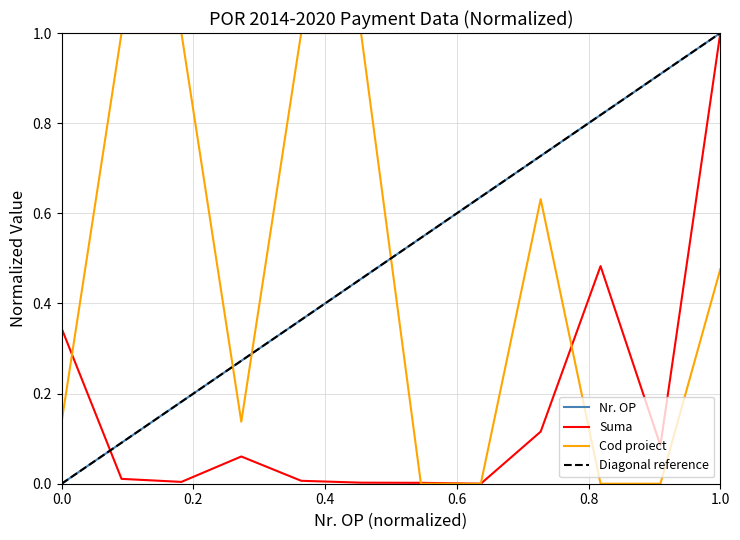

How many times do Nr. OP and Cod proiect cross each other?

3